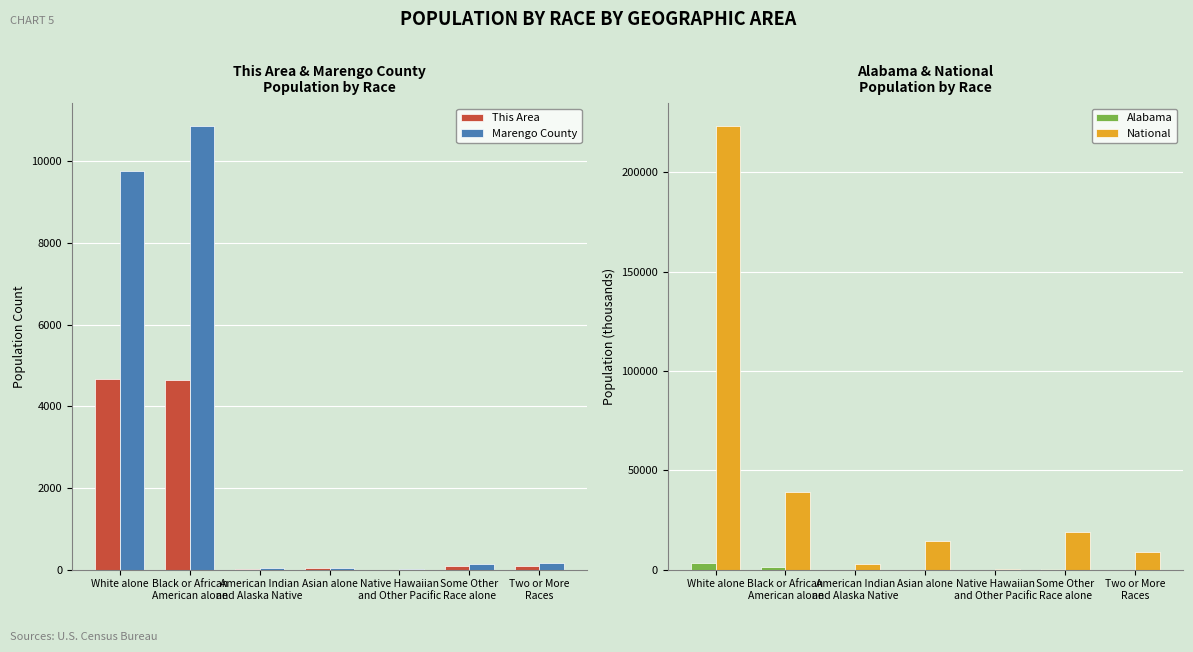

What is the total value across all series at Some Other
Race alone?

19443.3